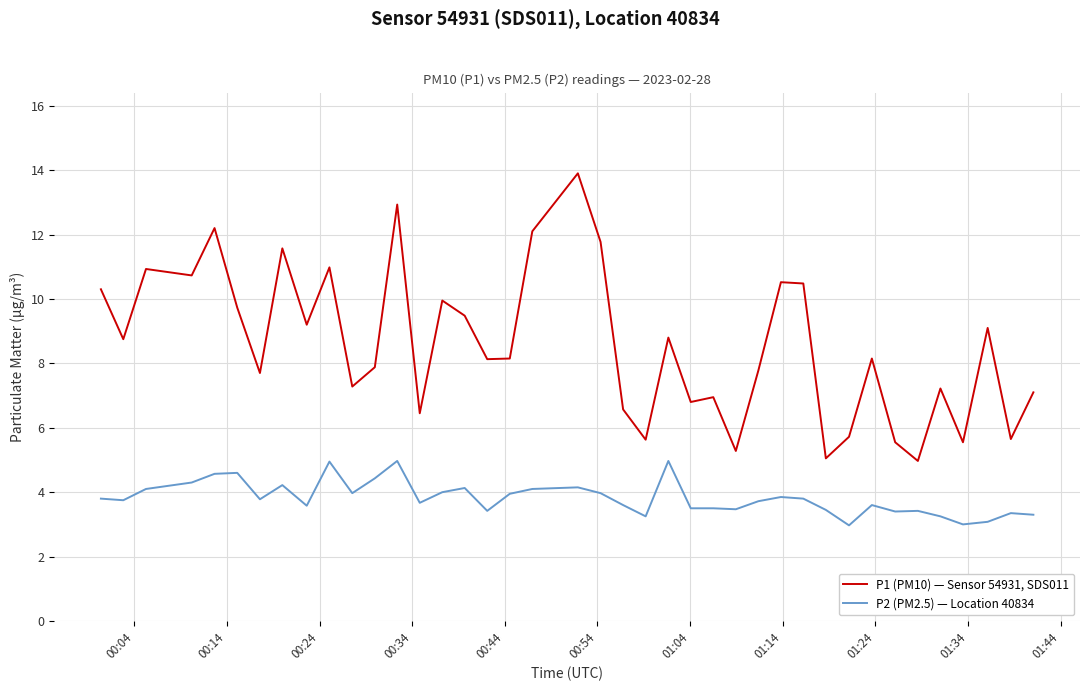

Which series has the largest total across all categories?

P1 (PM10) — Sensor 54931, SDS011